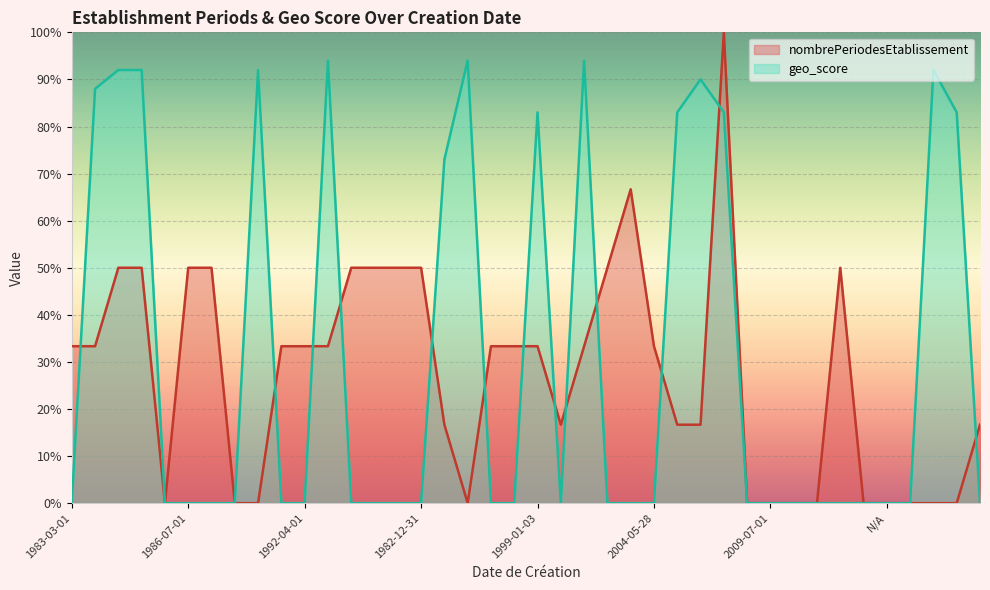

Rank the series at 1900-01-01 from highest to lowest value.

nombrePeriodesEtablissement, geo_score